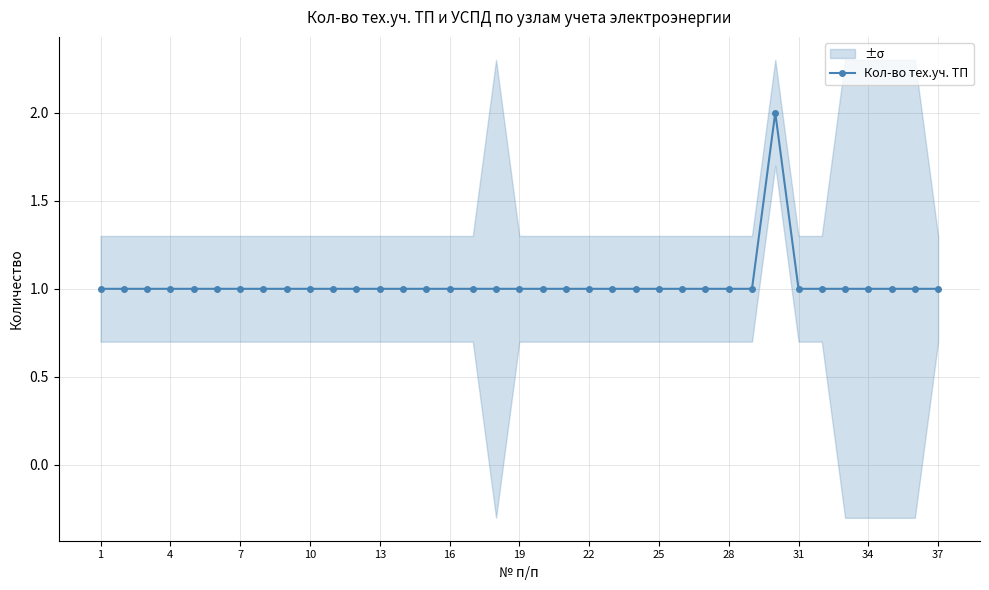

True or false: Кол-во тех.уч. ТП has more than 0 interior local peaks.

True